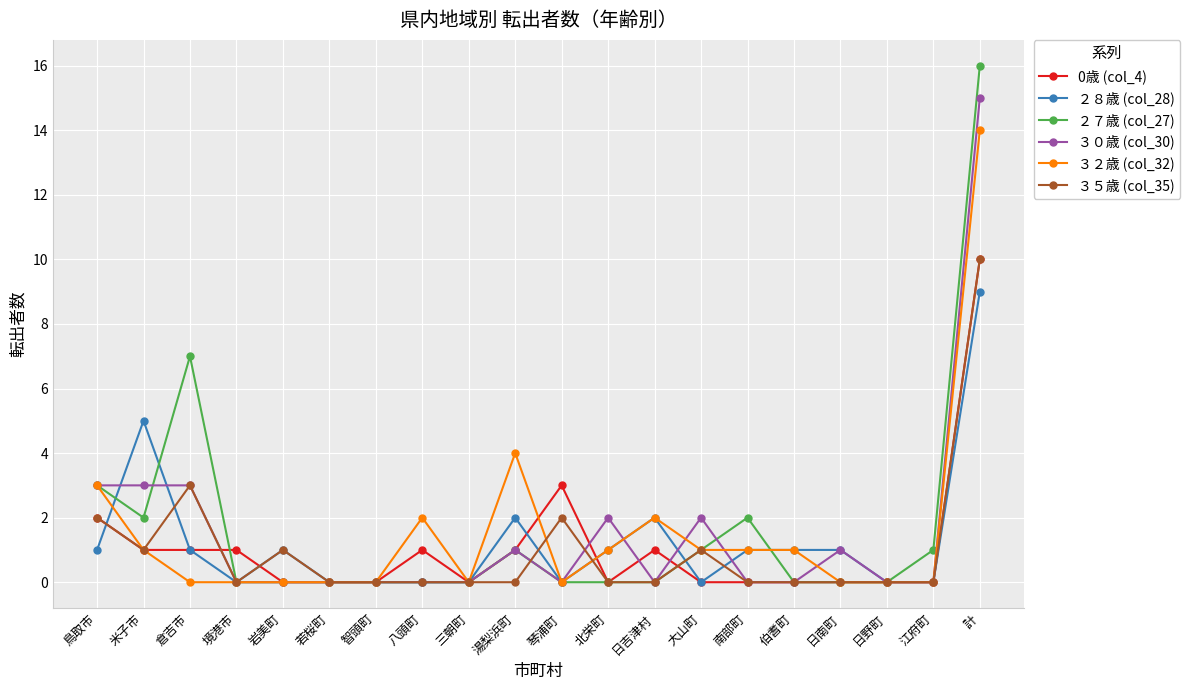

Count the number of categories in the chart.

20